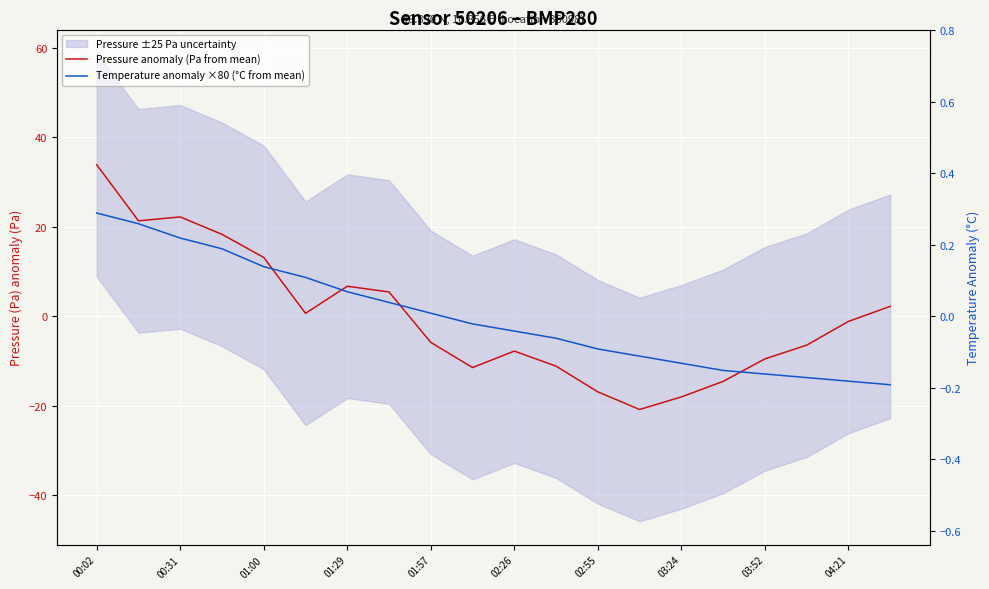

At how many categories does at least one series exceed 24?

1